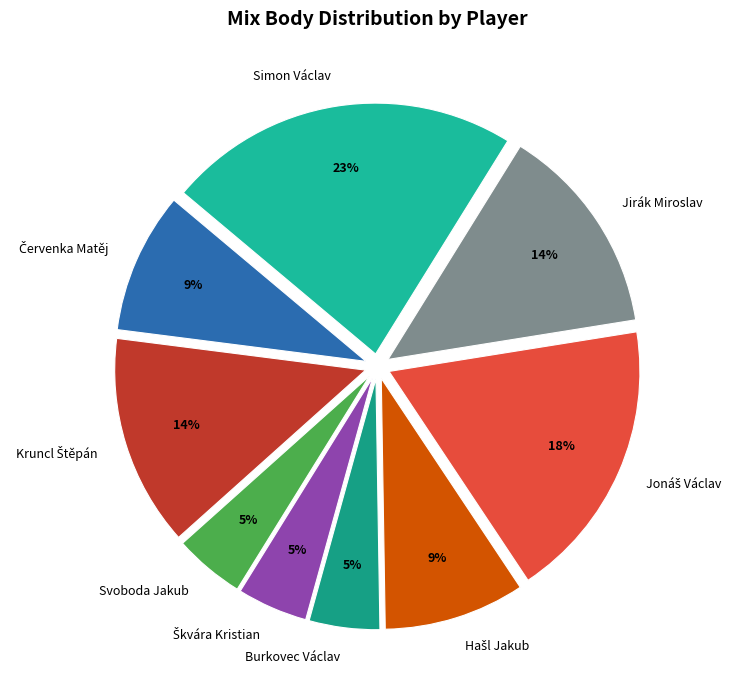

What percentage is the Jirák Miroslav slice, to the nearest percent?

14%